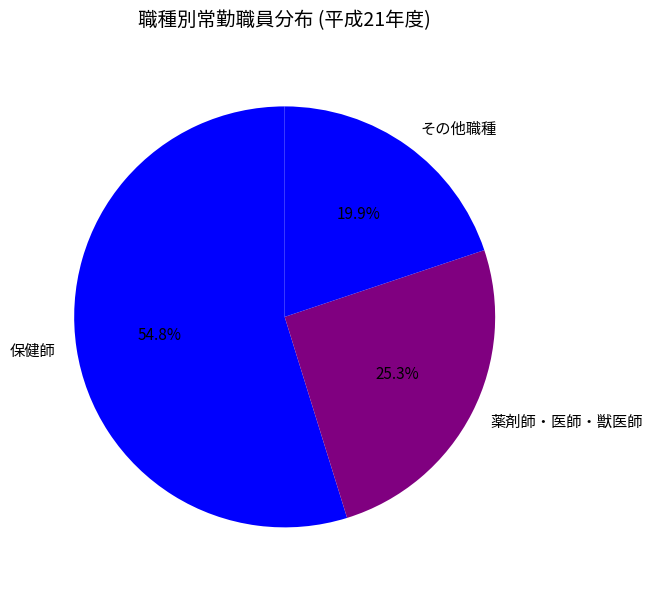

How many segments does this pie chart have?

3